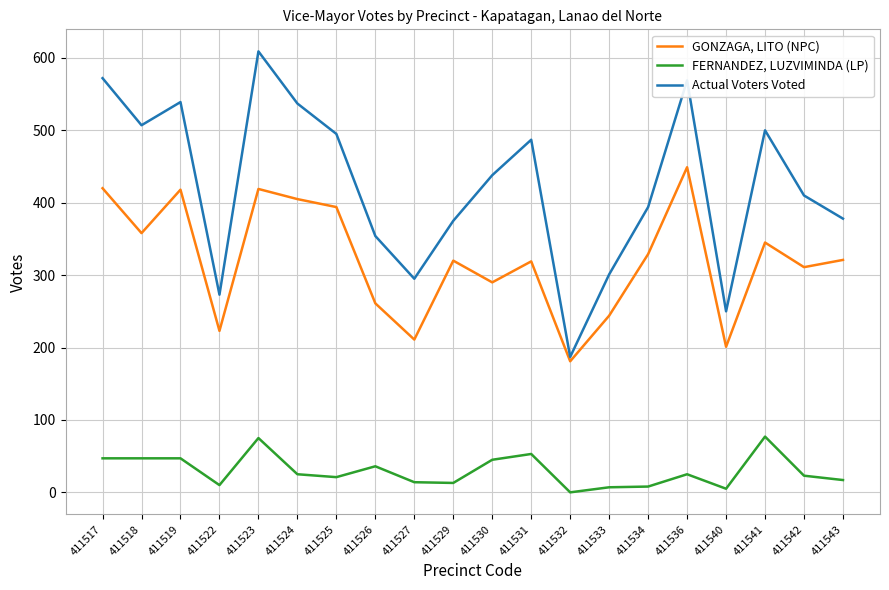

How many categories are shown in the chart?

20